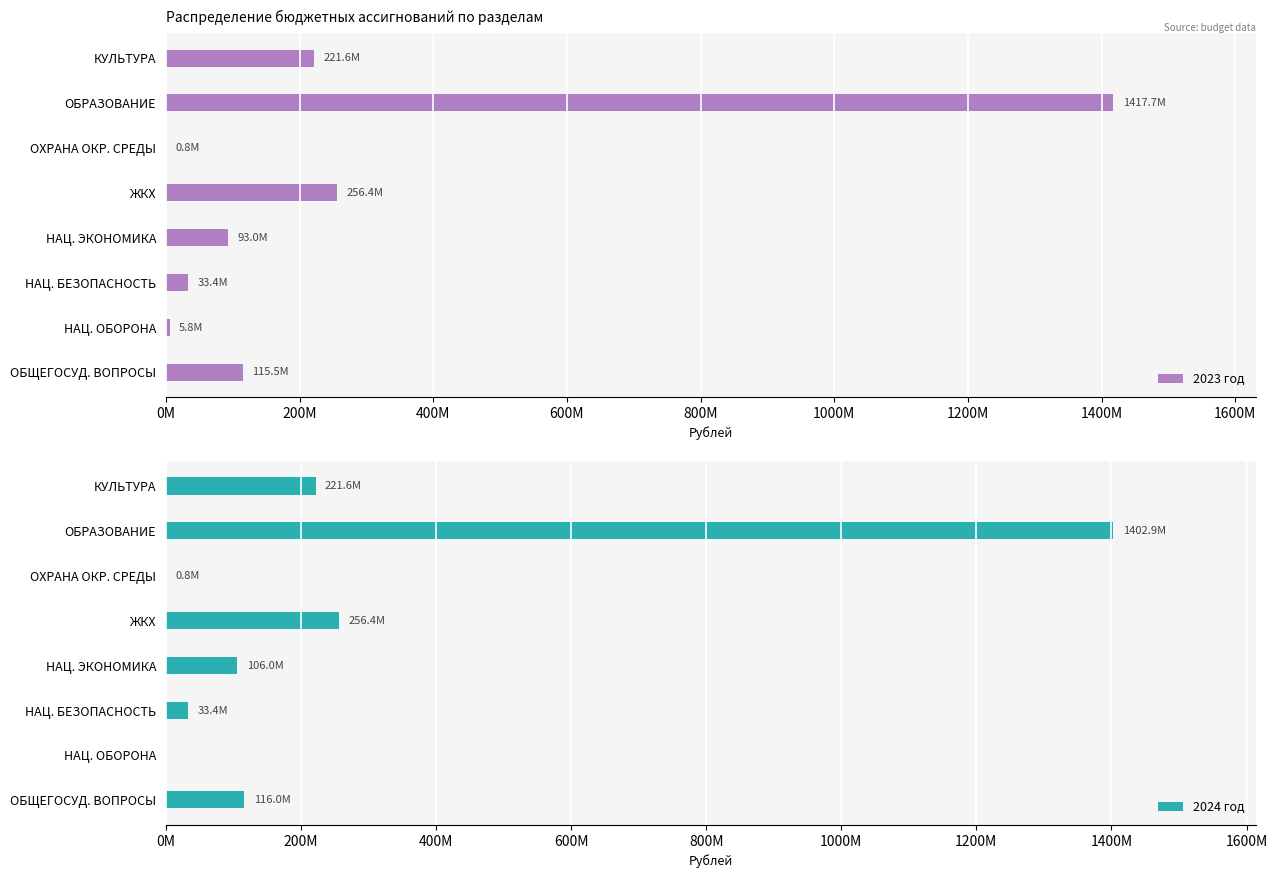

How many bars are there in total?

16